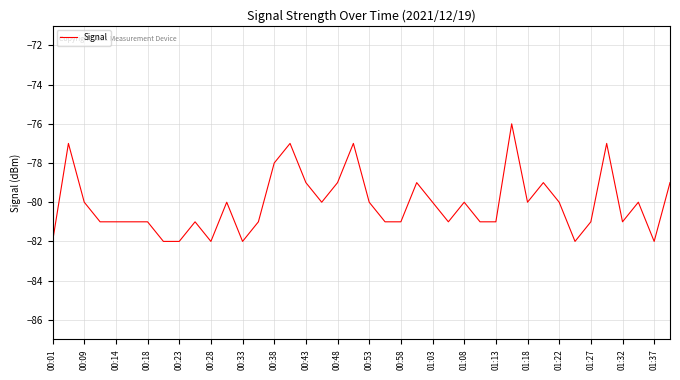

What is the difference between the maximum and minimum values?

6